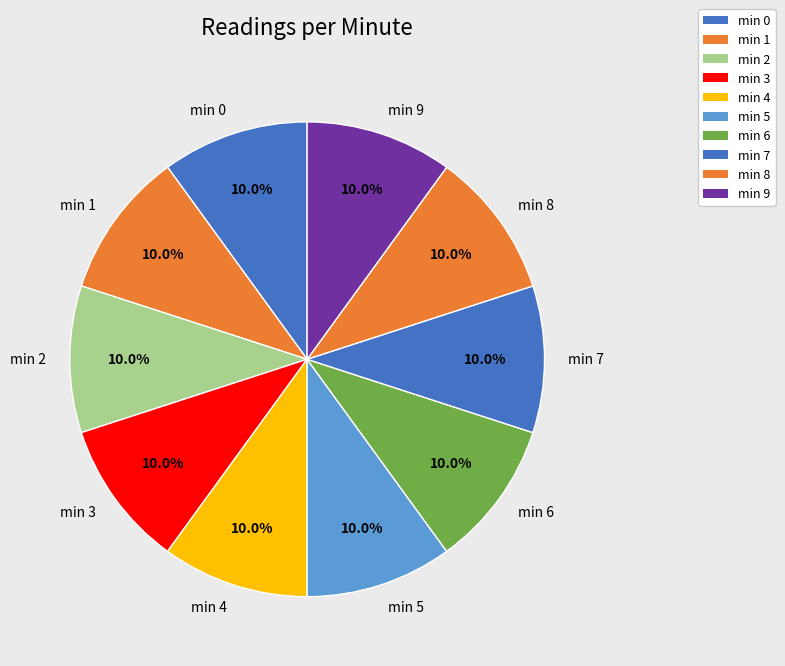

How many slices are in this pie chart?

10